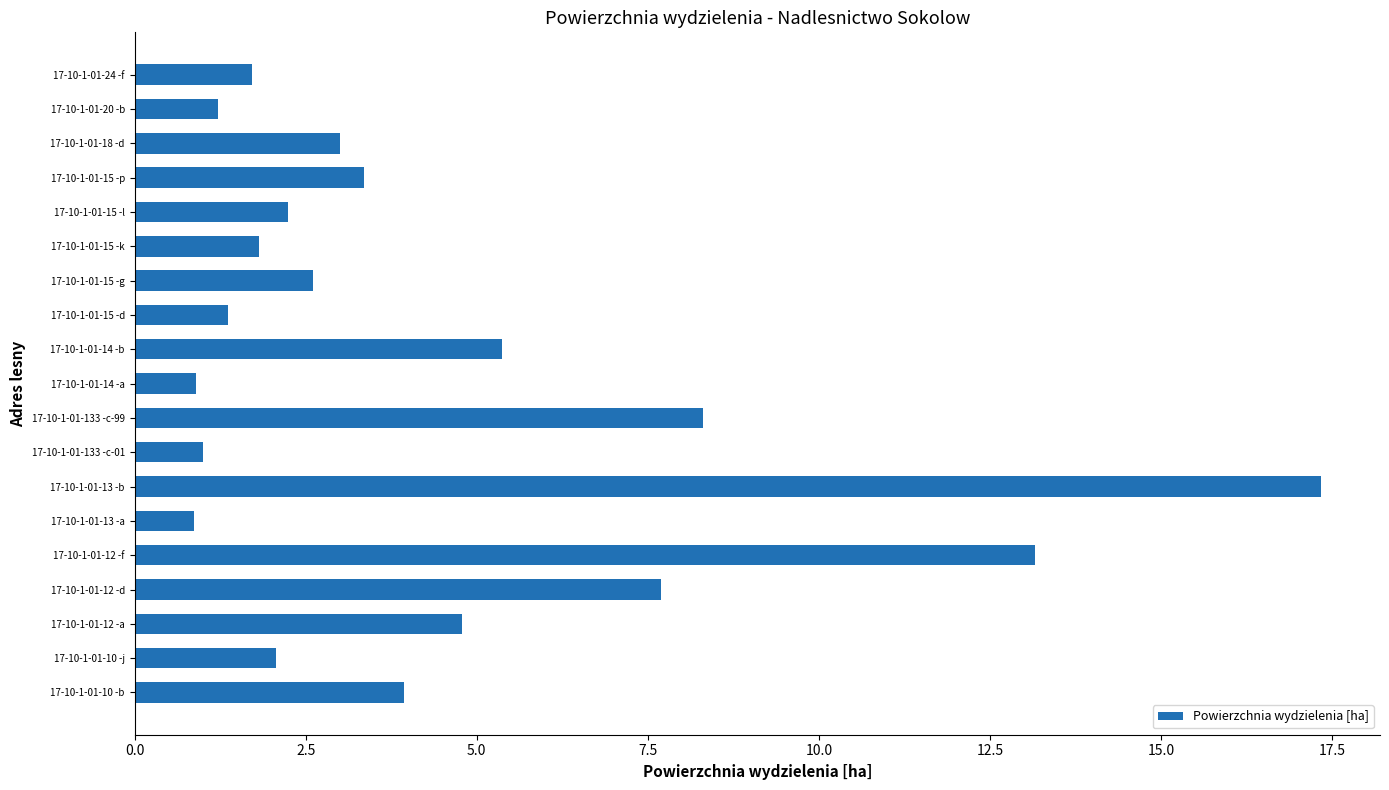

How many series are shown in this chart?

1